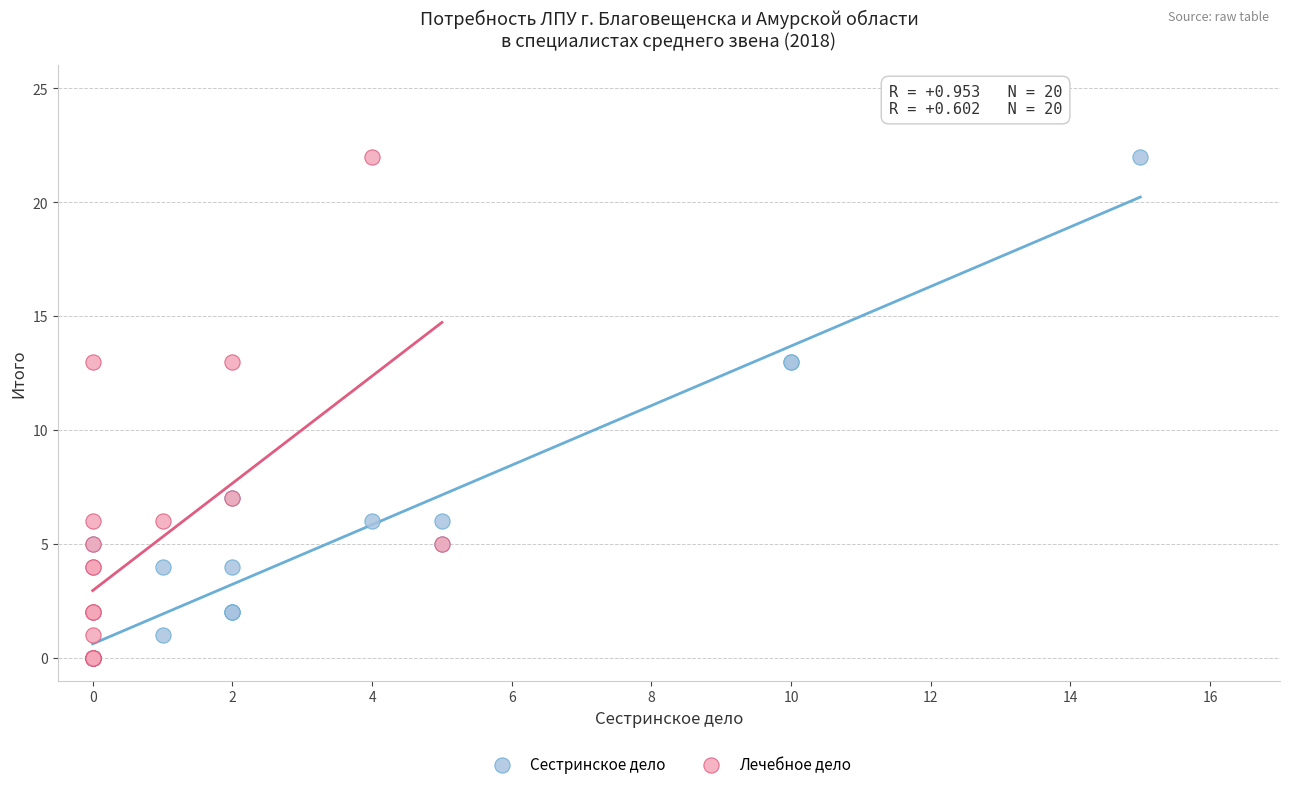

What are all the series names shown in the legend?

Сестринское дело, Лечебное дело